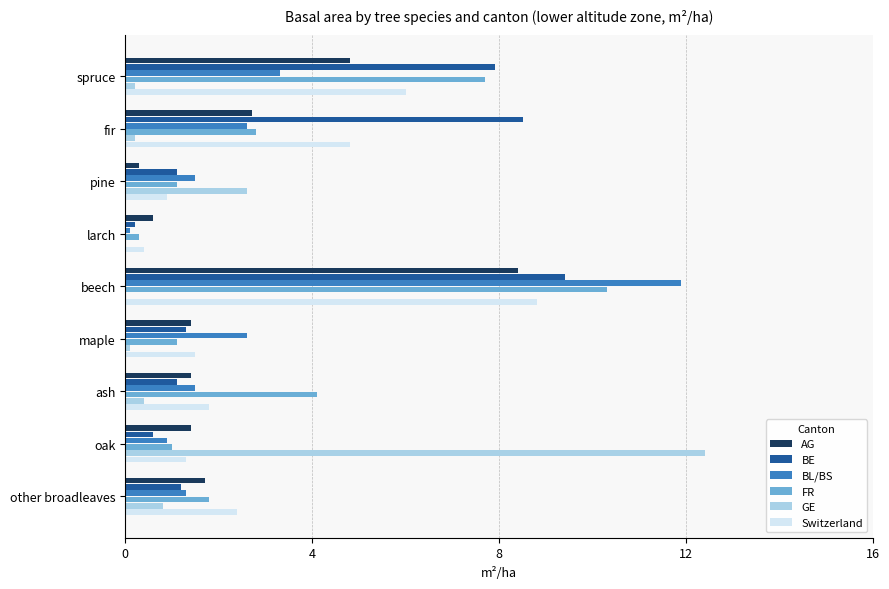

What is the total value across all series at oak?

17.6